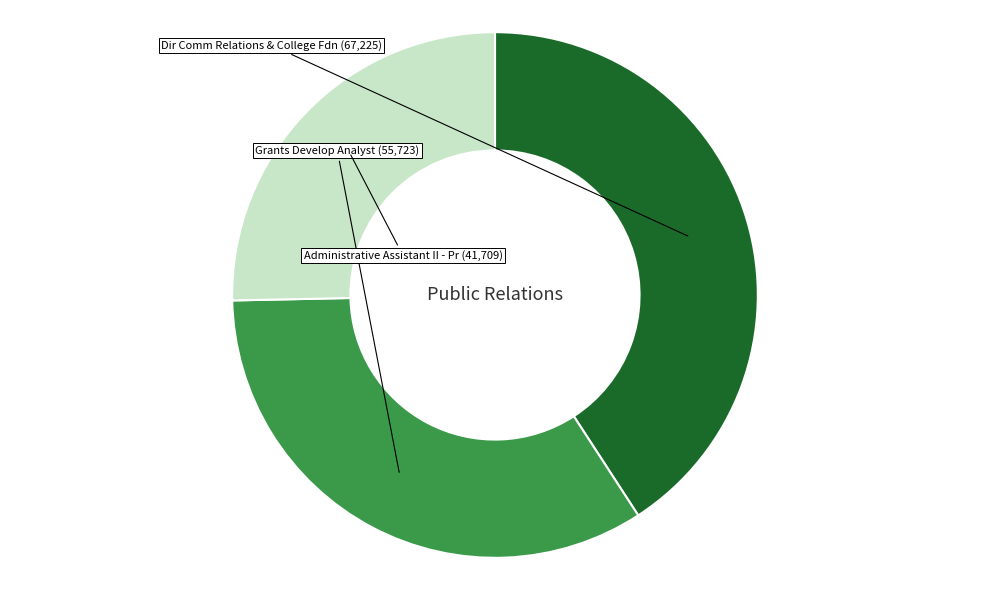

Is there any slice that represents more than half of the pie?

No